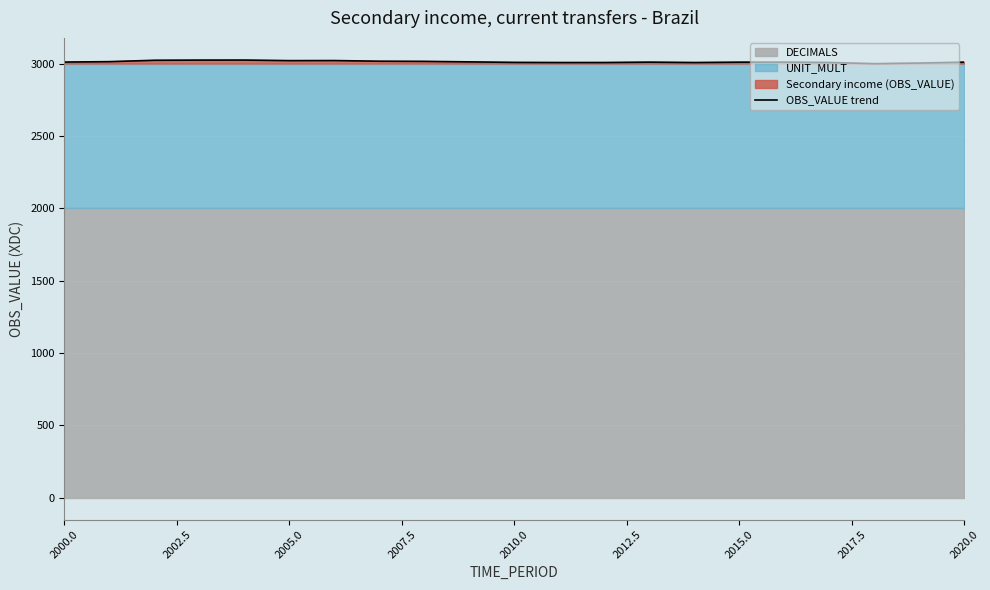

How many categories are shown in the chart?

21